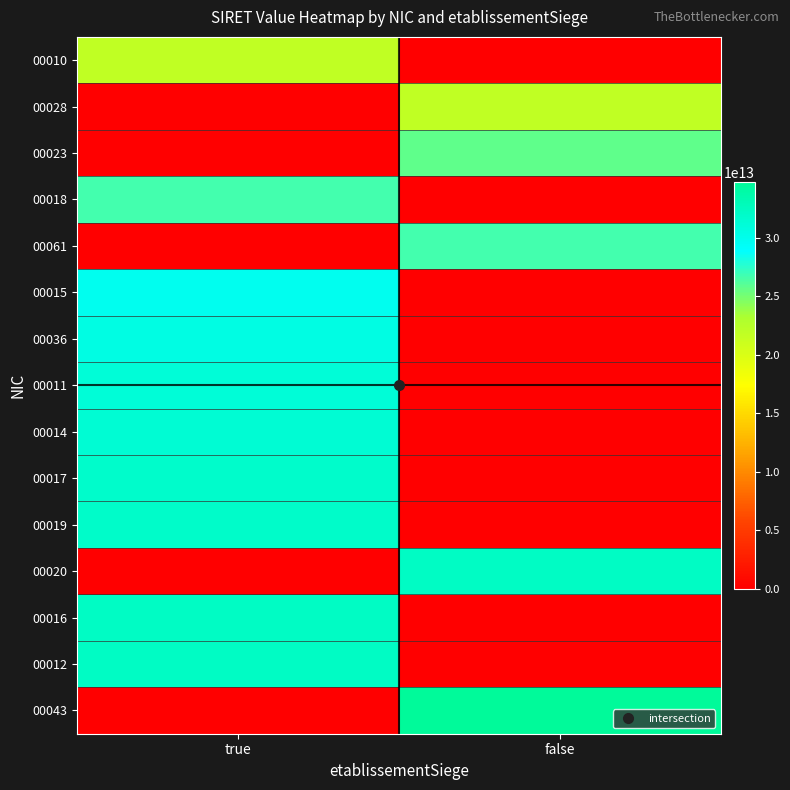

Rank the series by their maximum value, from lowest to highest.

00010, 00028, 00023, 00018, 00061, 00015, 00036, 00011, 00014, 00017, 00019, 00020, 00016, 00012, 00043